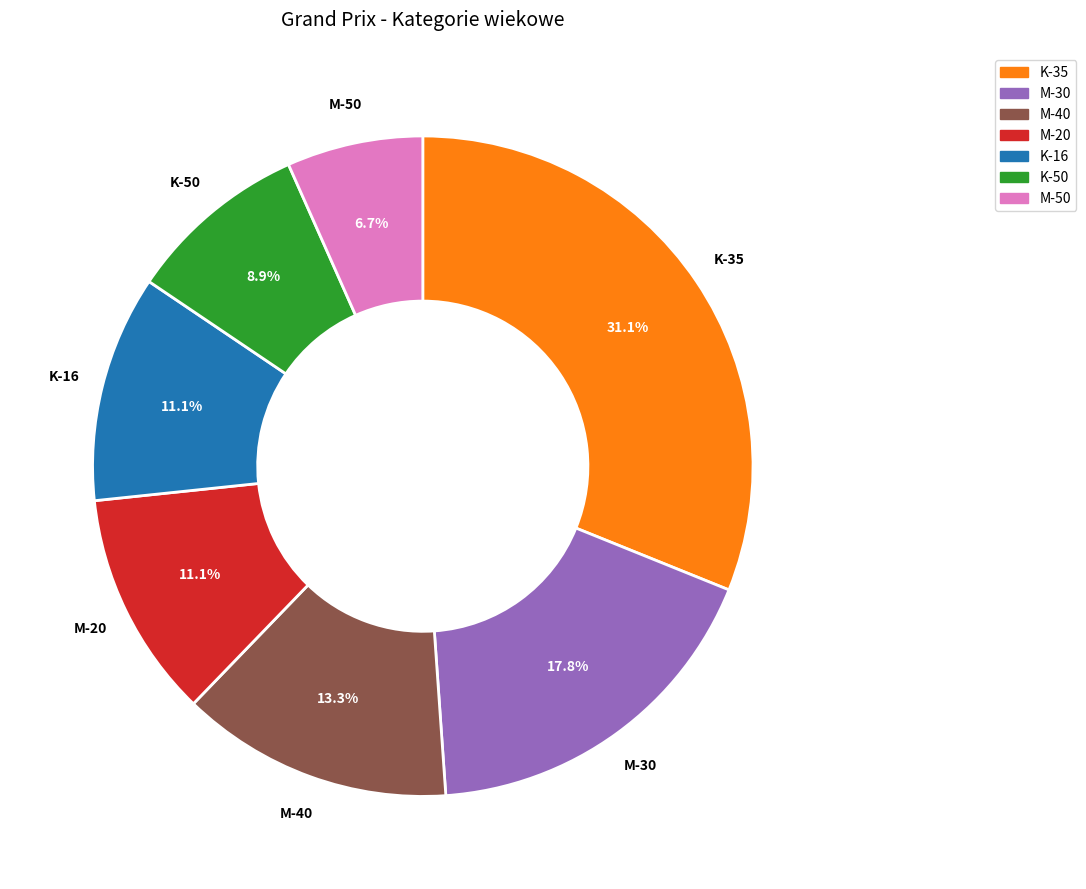

Is there a majority slice in this chart?

No